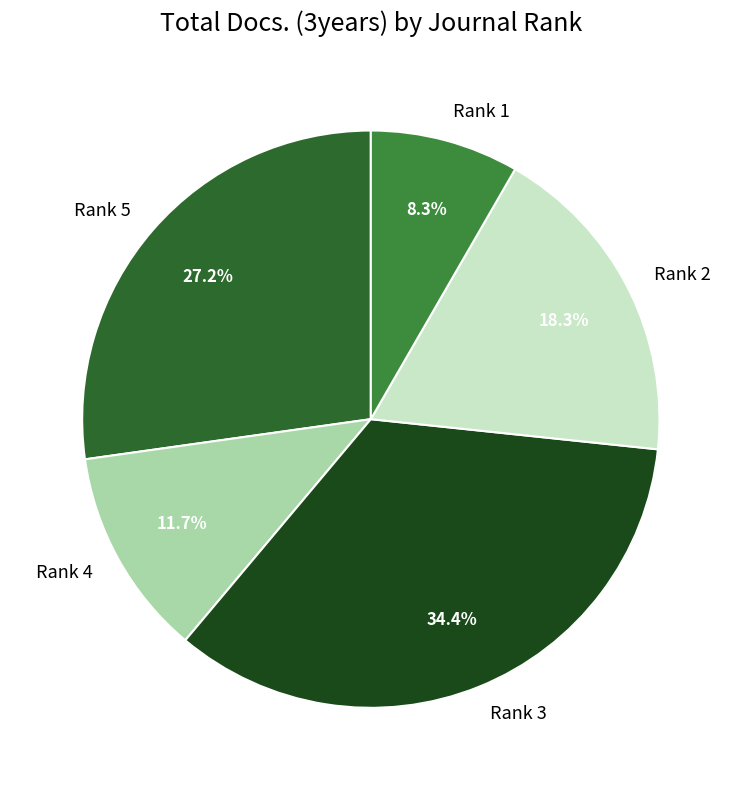

How many slices are in this pie chart?

5